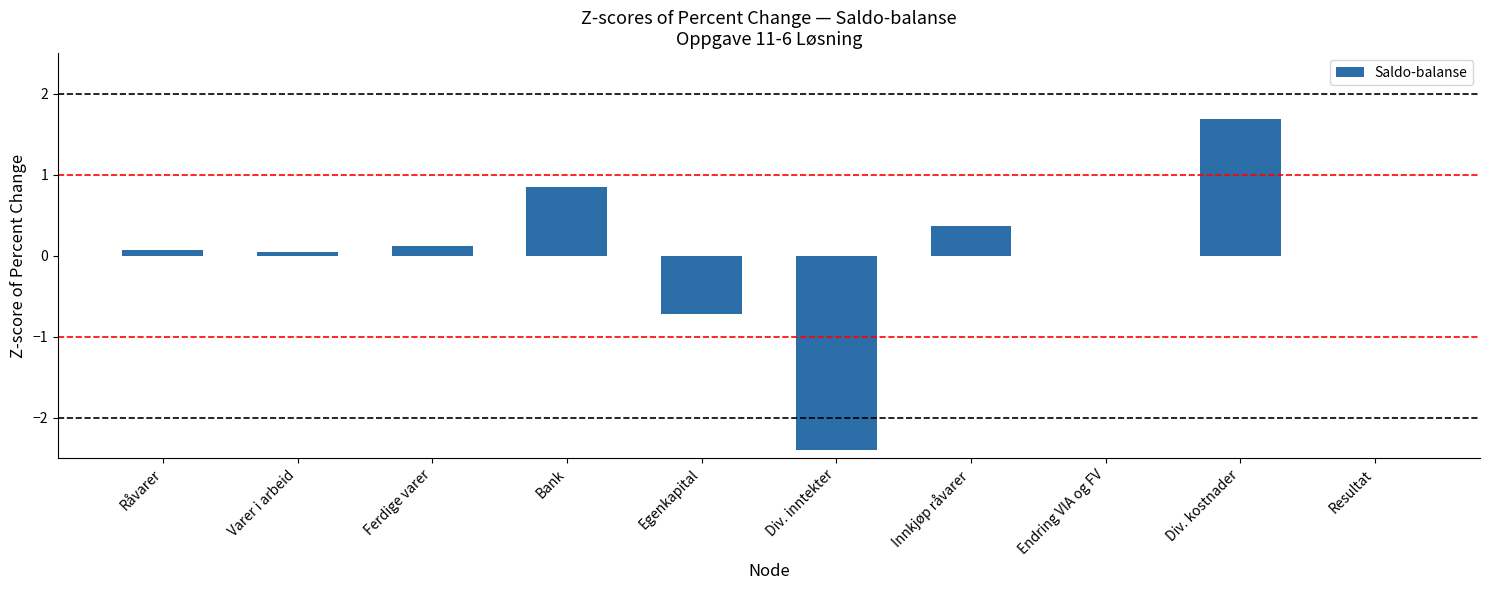

Which label corresponds to the largest value in the chart?

Div. kostnader